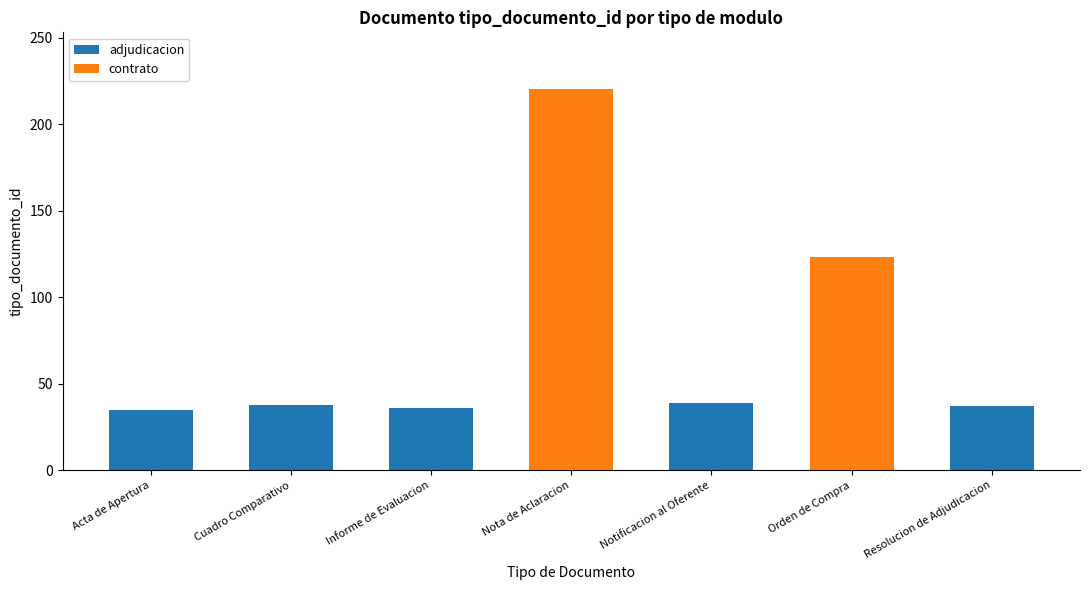

What is the average value of the adjudicacion series?

26